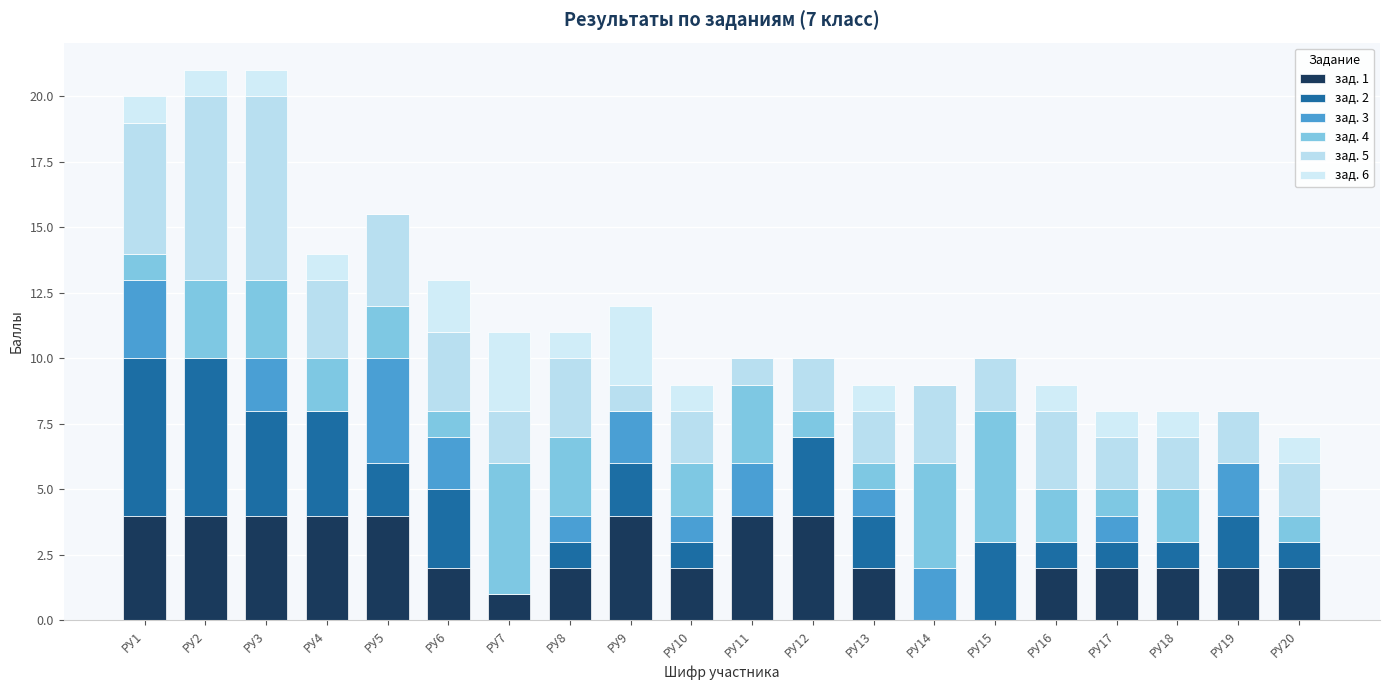

How many data points does each series have?

20